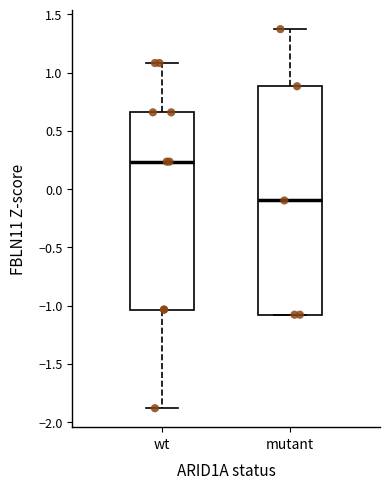

Reading left to right, read every box against the y-axis: the position of its median line, the range the box covers, and the ends of its whiskers. The values are not printed on the chart, so give them approximately, as read against the axis.

wt: median 0.25, box -1.05 to 0.65, whiskers -1.90 to 1.10
mutant: median -0.10, box -1.10 to 0.90, whiskers -1.10 to 1.35